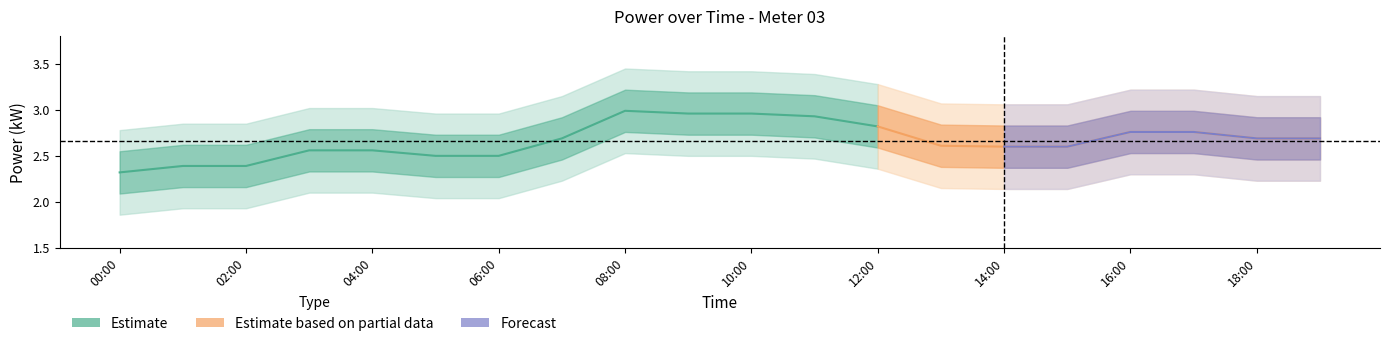

Where is the first local maximum for power_center?

08:00